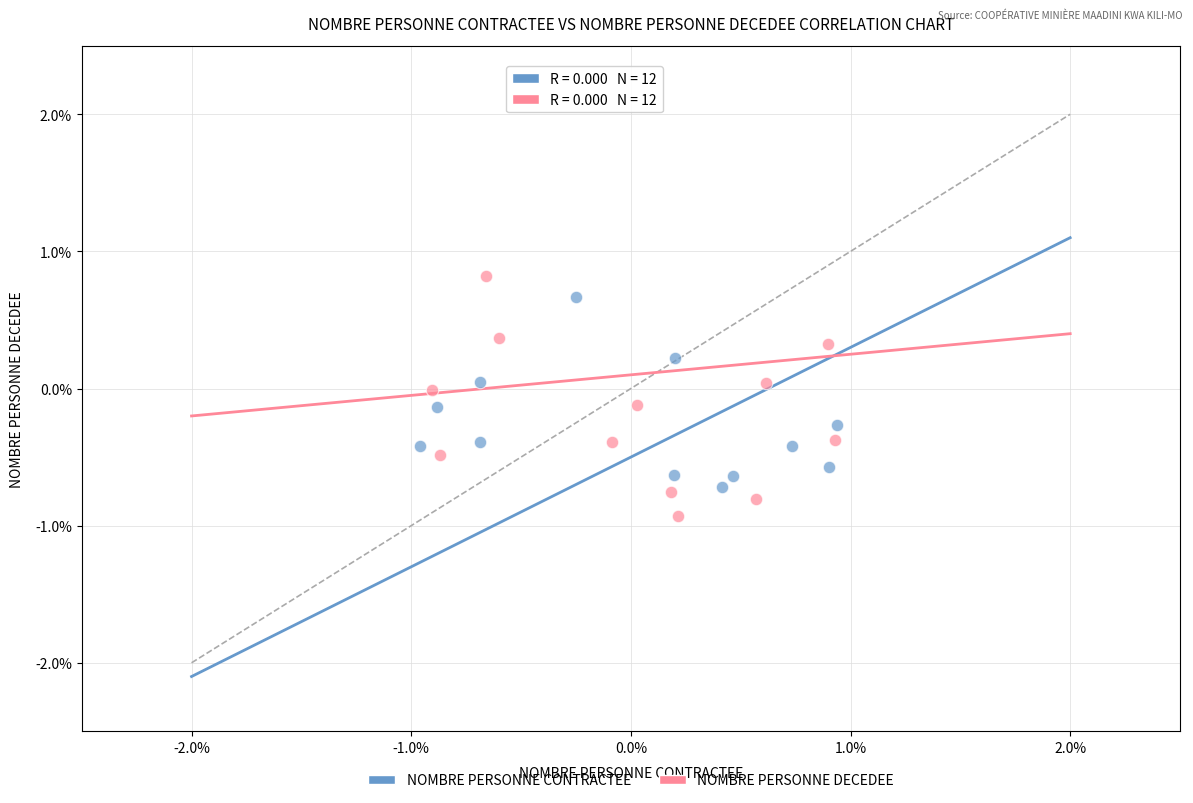

What are all the series names shown in the legend?

NOMBRE PERSONNE CONTRACTEE, NOMBRE PERSONNE DECEDEE